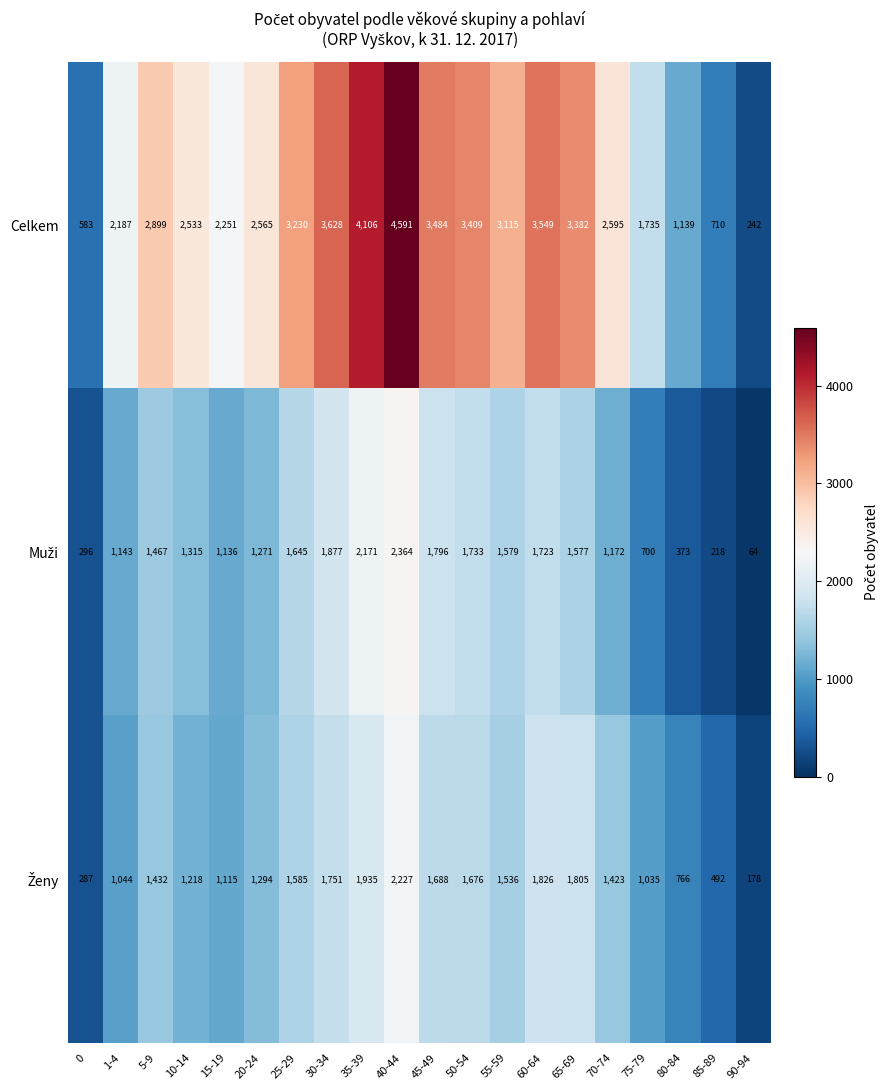

What is the total value across all series at 25-29?

6460